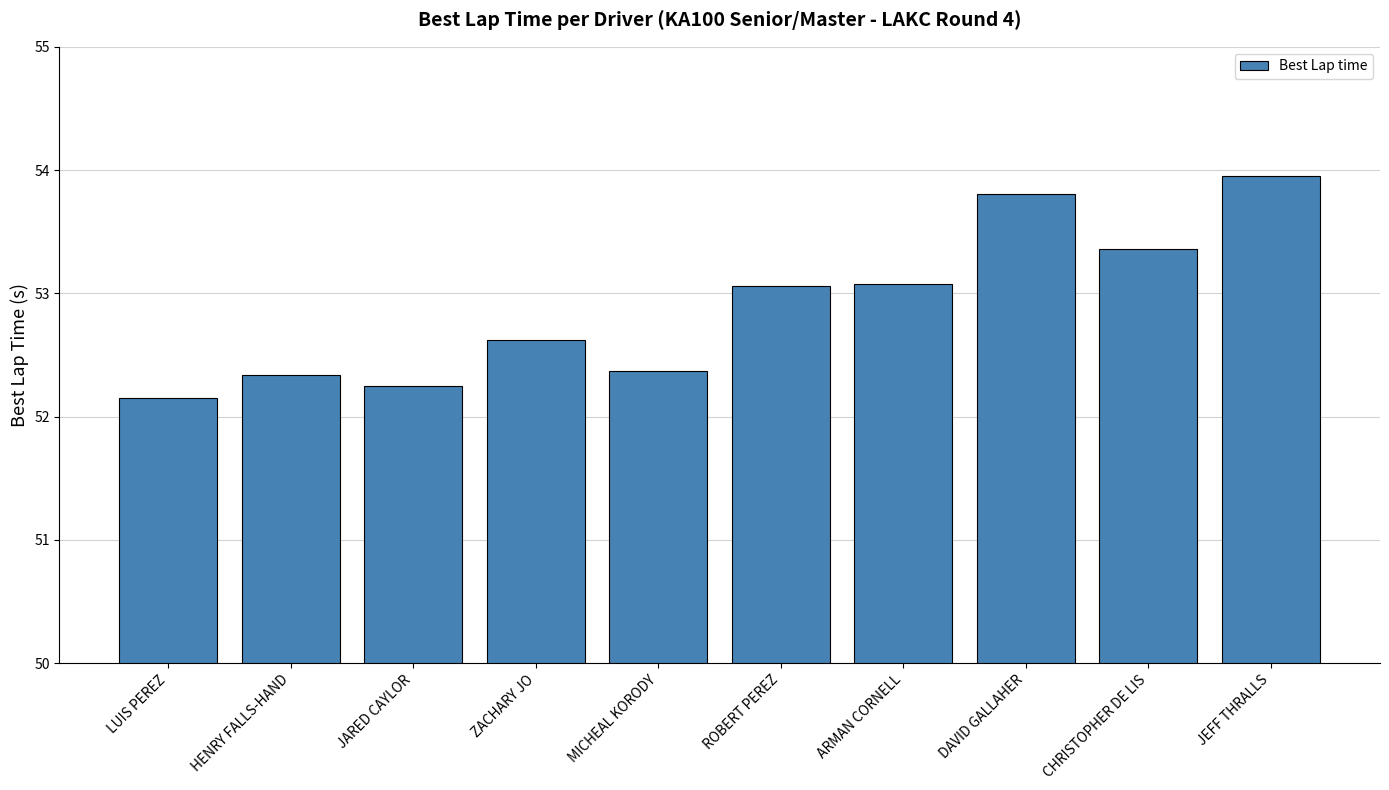

The value at HENRY FALLS-HAND is 72.6. True or false?

False